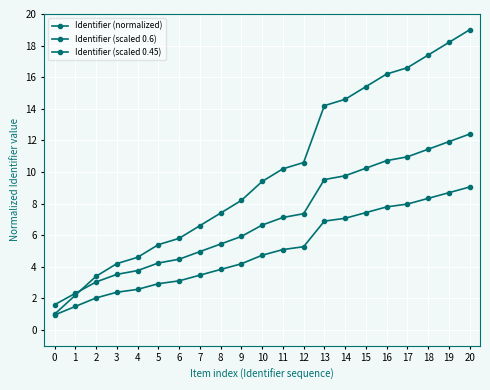

What is the difference between the maximum and minimum values in the Identifier (scaled 0.6) series?

10.8